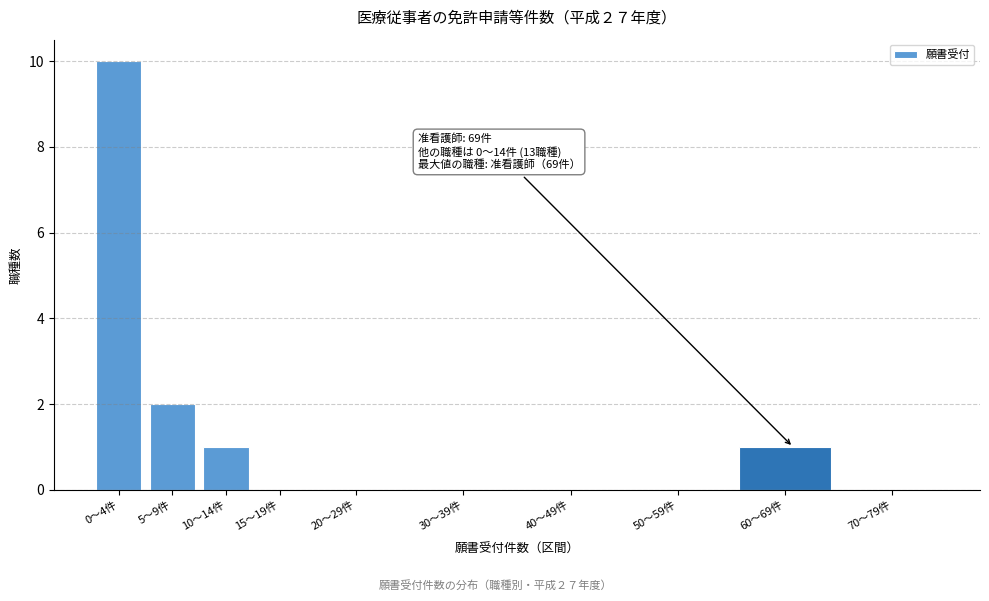

Reading left to right, extract all data points from this chart.

0〜4件=10	5〜9件=2	10〜14件=1	15〜19件=0	20〜29件=0	30〜39件=0	40〜49件=0	50〜59件=0	60〜69件=1	70〜79件=0